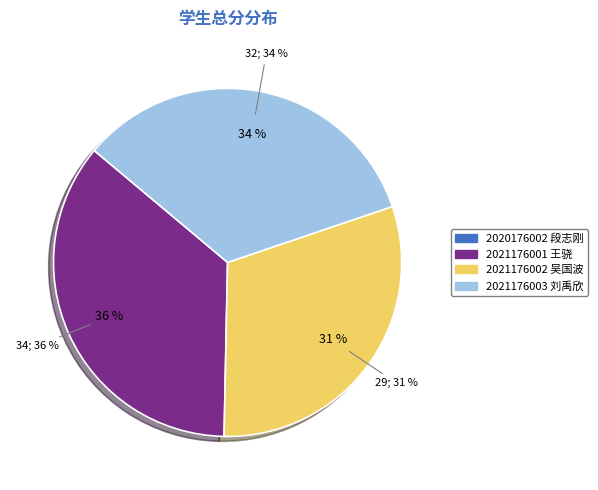

Do 2021176003 刘禹欣 and 2020176002 段志刚 together represent more than half of the pie?

No